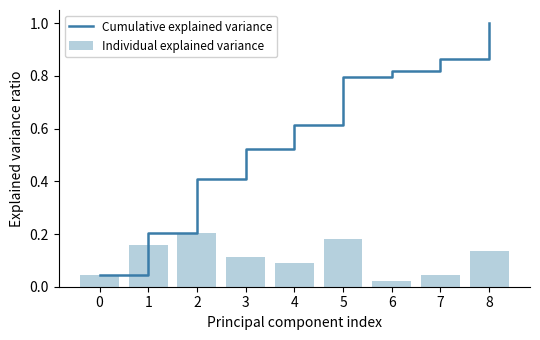

How many Individual explained variance values are between 0 and 1?

9